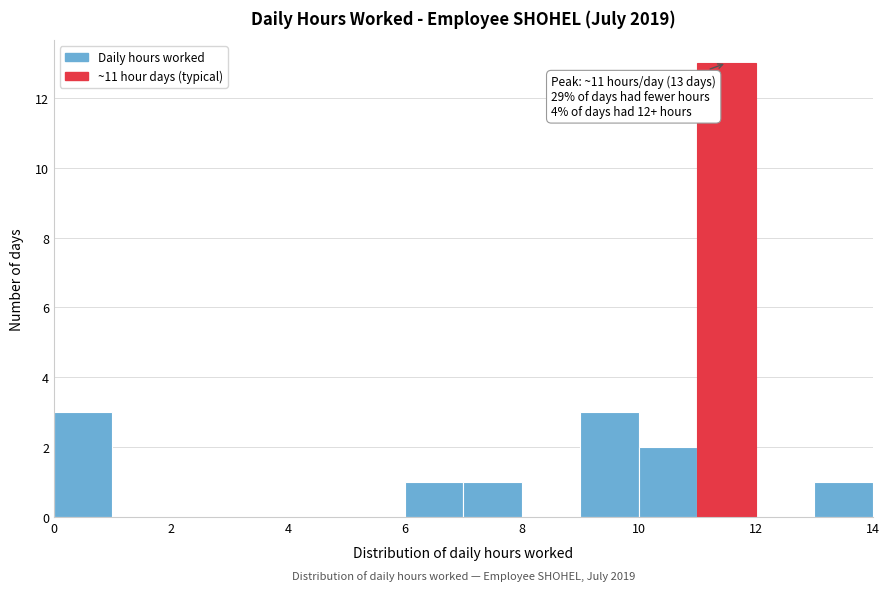

Which range on the x-axis has the tallest bar?

11 to 12